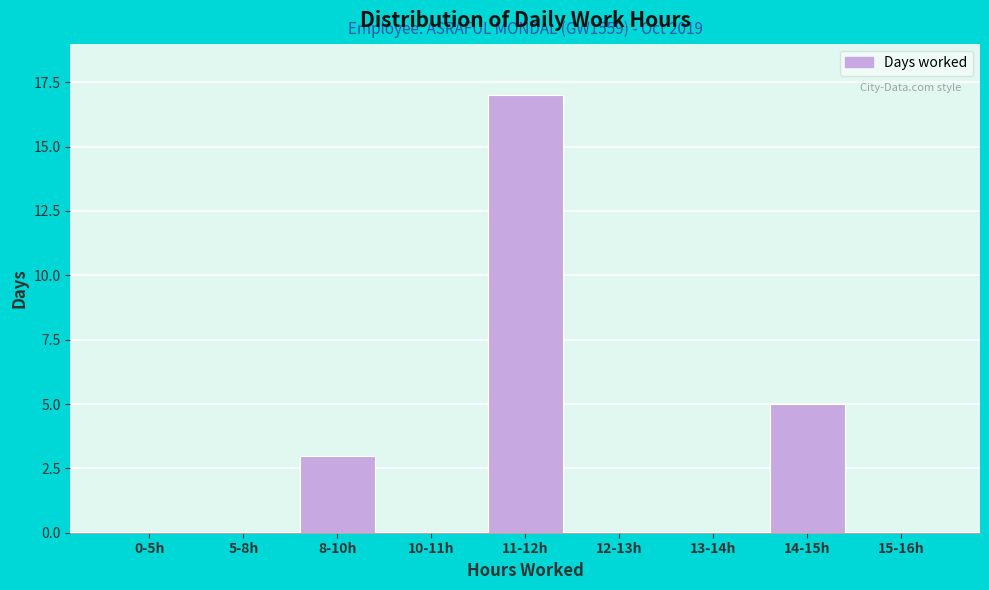

Reading left to right, what are all the values shown in this chart?

0-5h=0	5-8h=0	8-10h=3	10-11h=0	11-12h=17	12-13h=0	13-14h=0	14-15h=5	15-16h=0